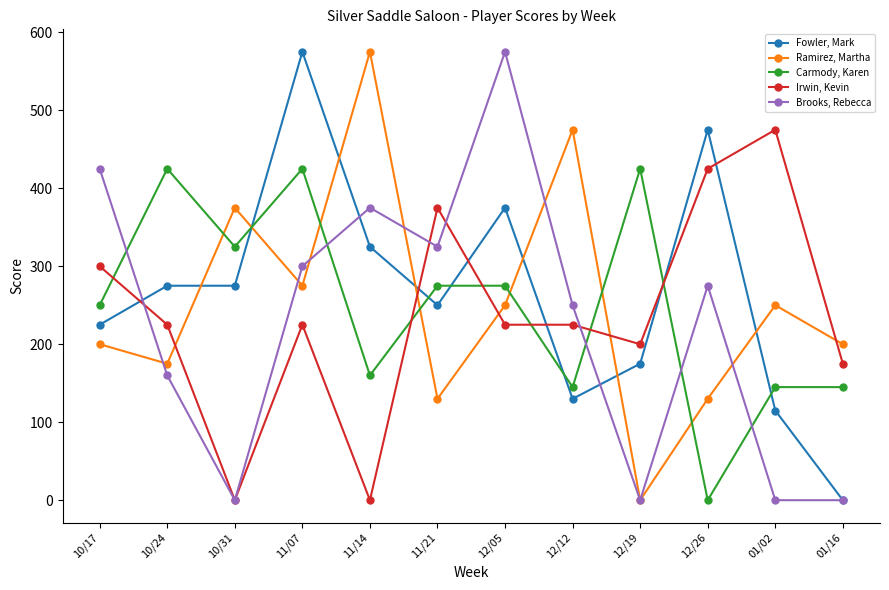

How many interior local peaks does the Ramirez, Martha series have?

4